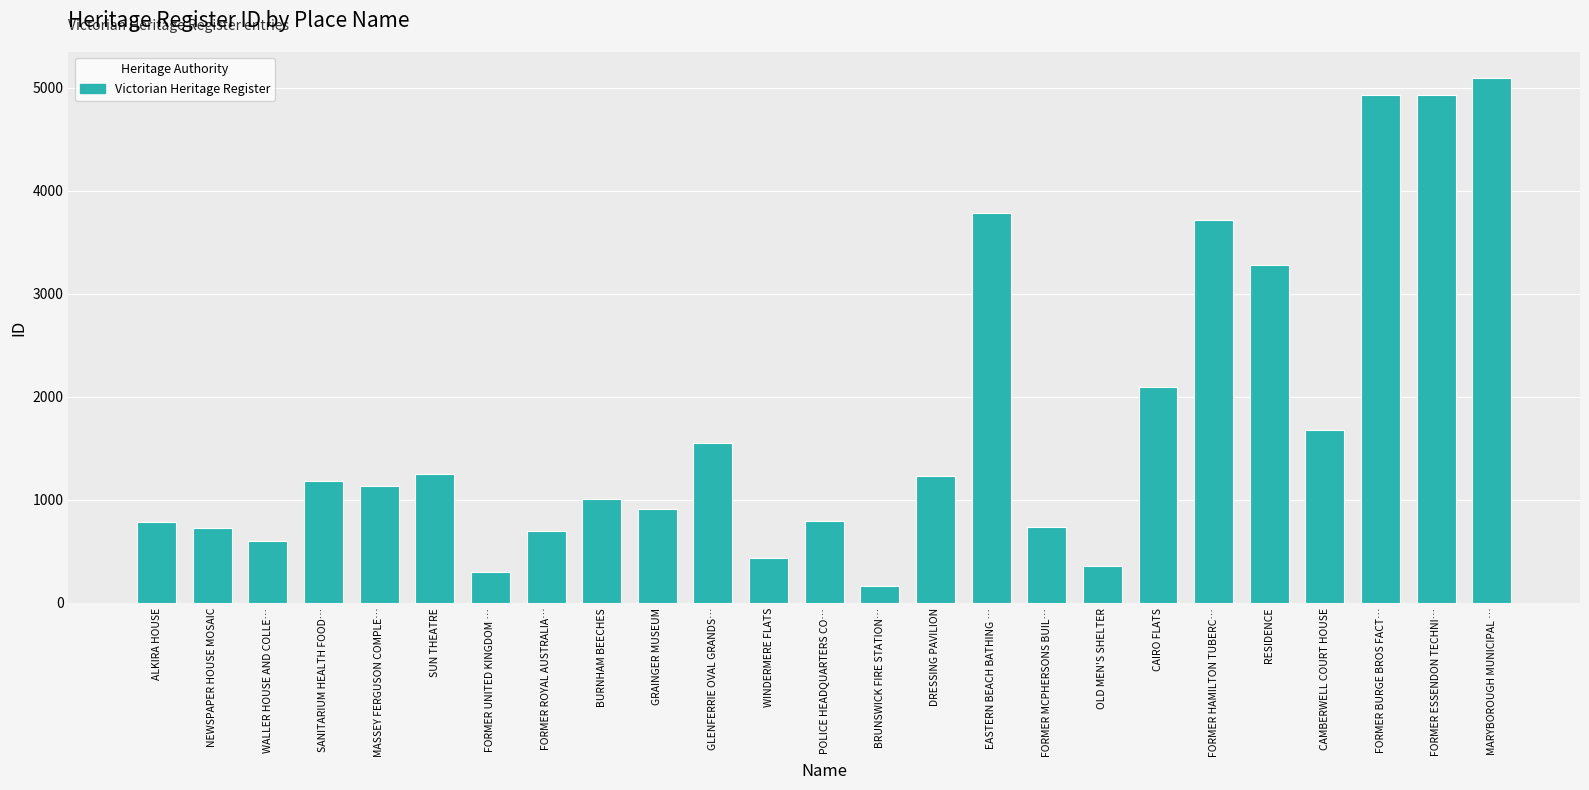

Where is the data nearest to the value 2629?

CAIRO FLATS